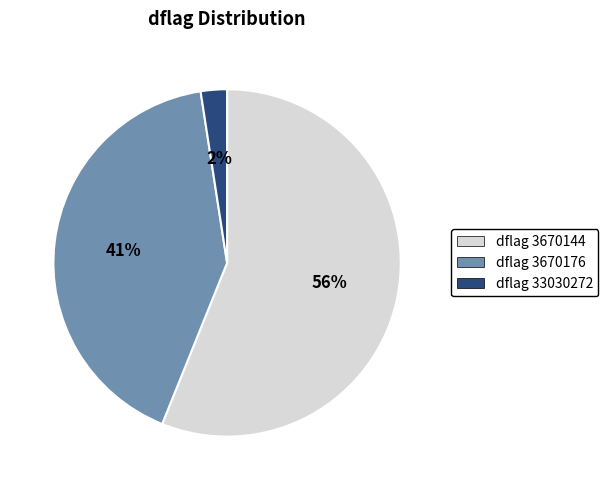

Is there a majority slice in this chart?

Yes